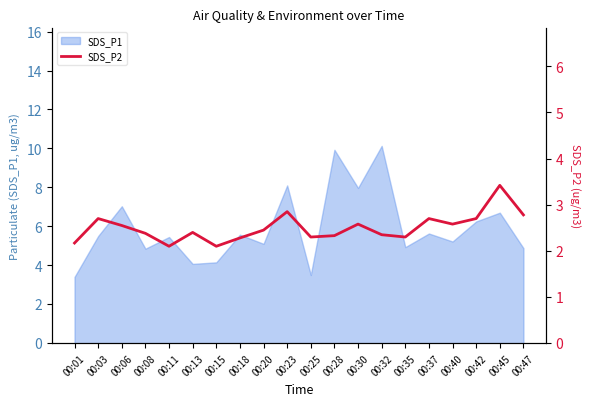

The value of SDS_P1 at 00:25 is 5.3. True or false?

False